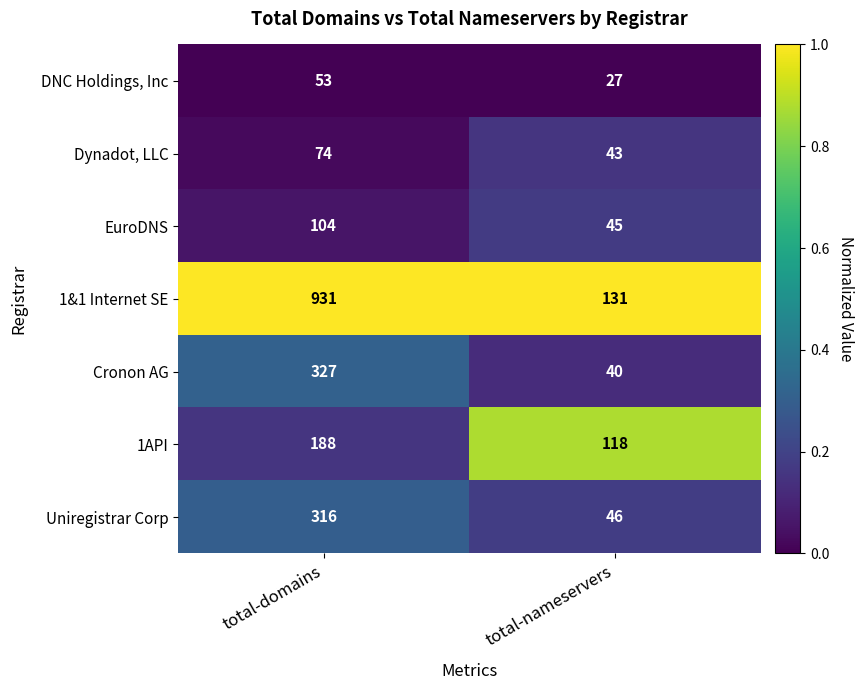

What is the greatest value displayed?

931